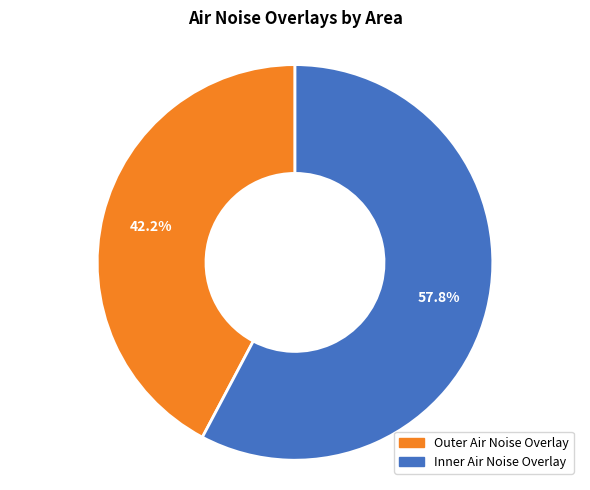

True or false: Outer Air Noise Overlay accounts for 37% of the total.

False